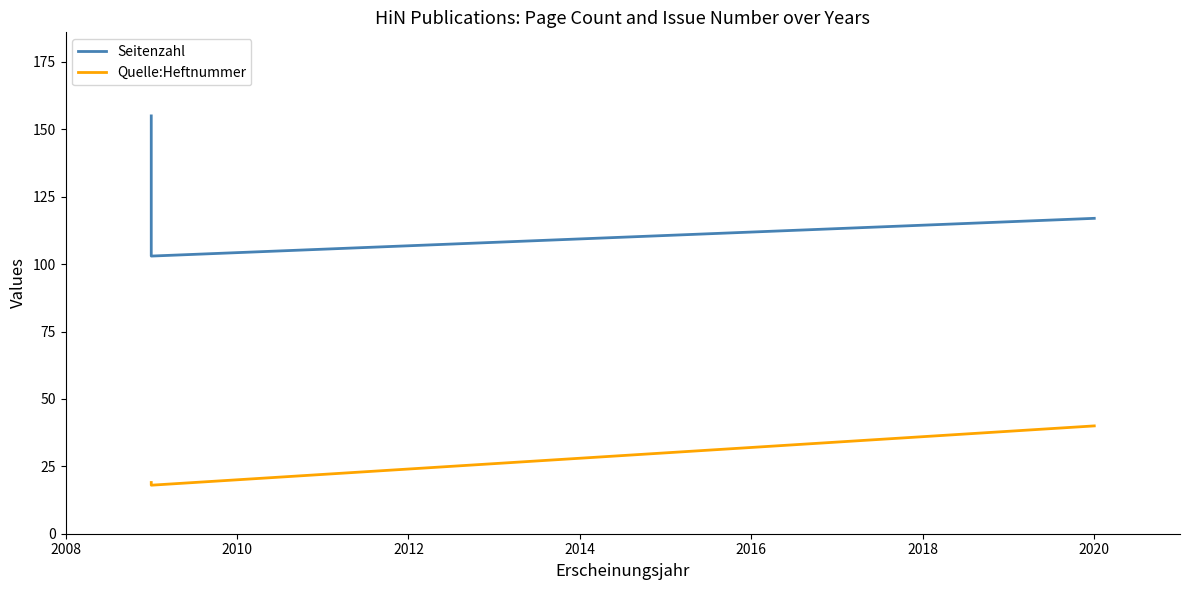

Reading left to right, what are all the values shown in this chart?

Seitenzahl: 155	103	117
Quelle:Heftnummer: 19	18	40